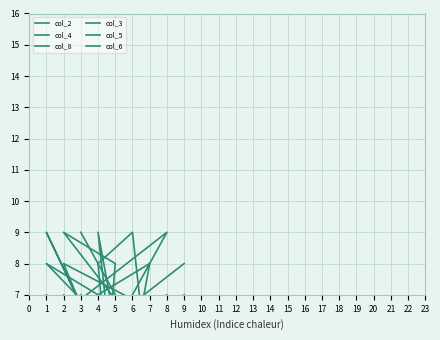

Does the chart have visible grid lines?

Yes